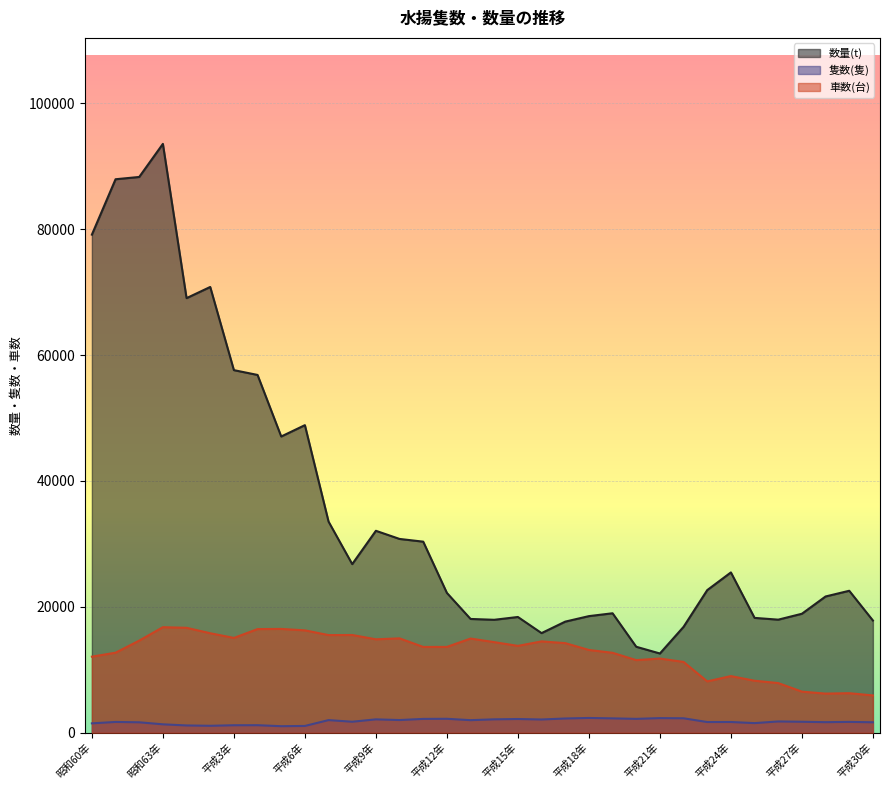

At which category is the sum across all series the highest?

昭和63年